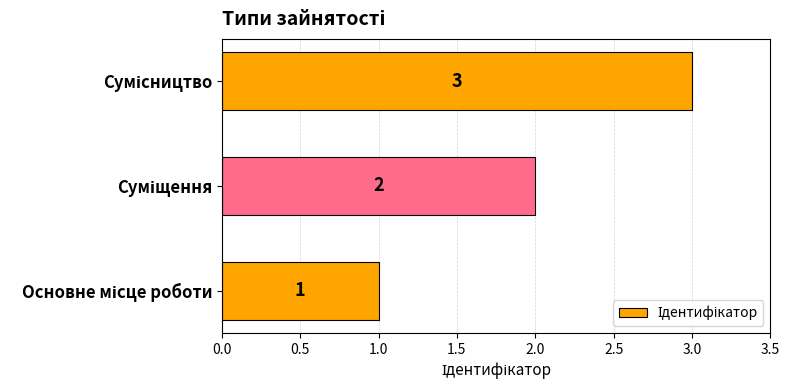

How many data points are less than 2?

1